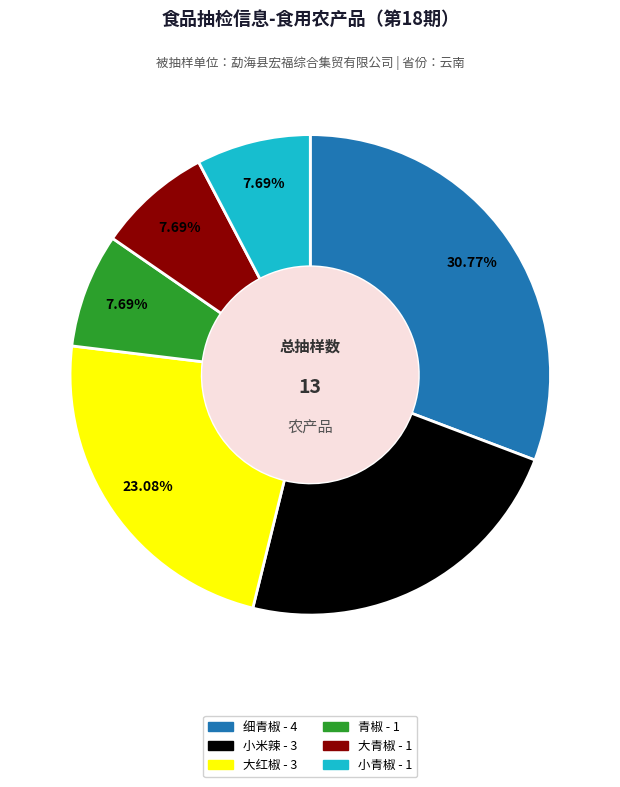

To the nearest percent, what is the difference between the 细青椒 and 小米辣 slice percentages?

8%